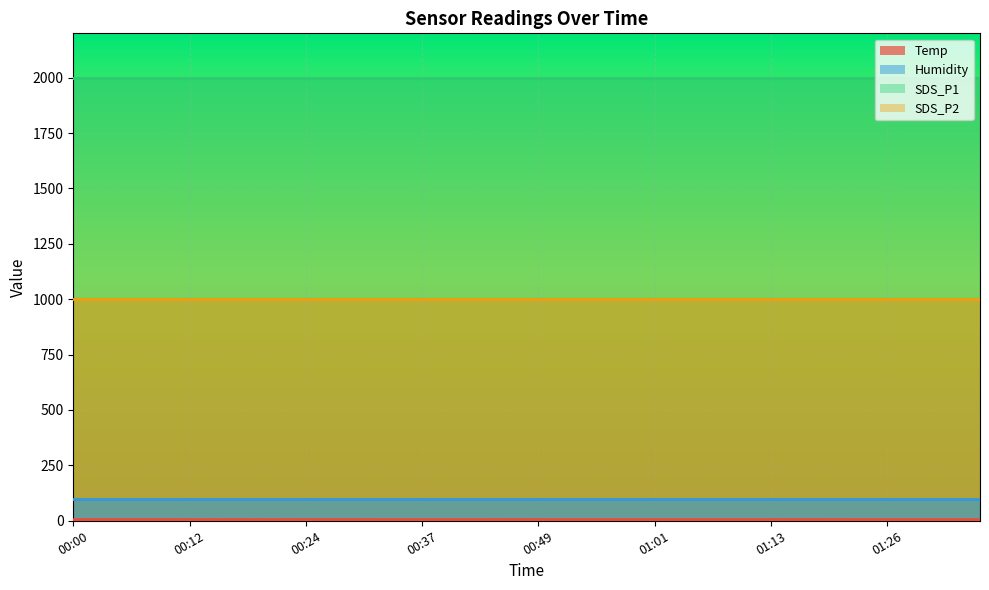

Rank the series at 00:56 from highest to lowest value.

SDS_P1, SDS_P2, Humidity, Temp